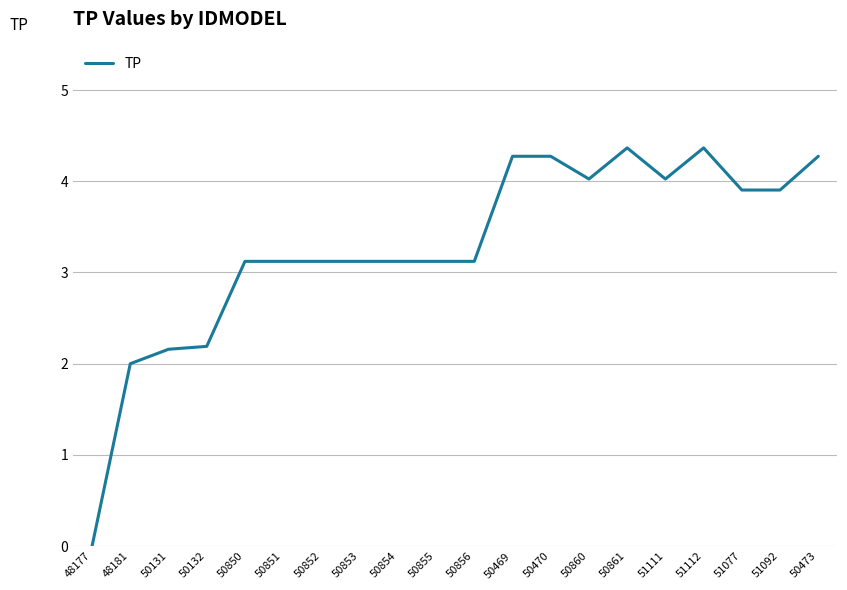

How many distinct data groups are displayed?

1